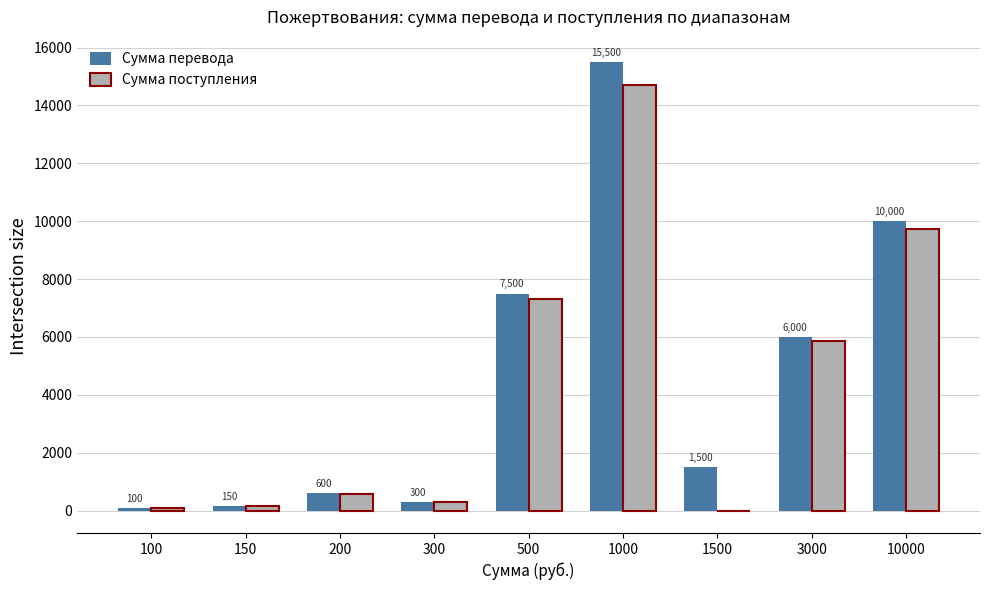

Which series changed the most between 200 and 3000?

Сумма перевода